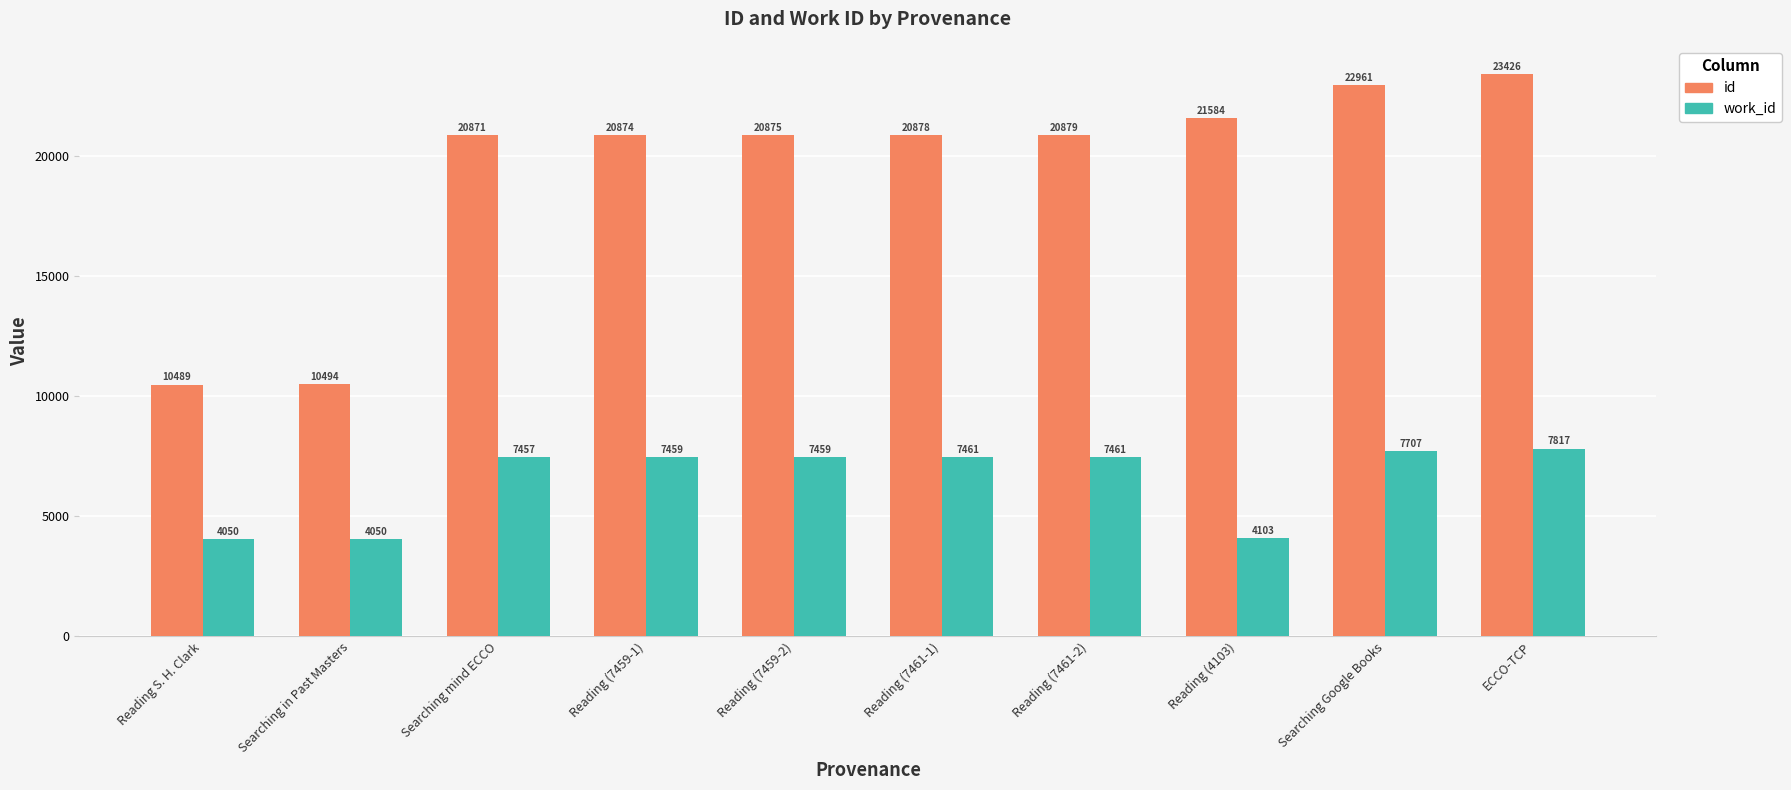

What is the total value across all series at ECCO-TCP?

31243